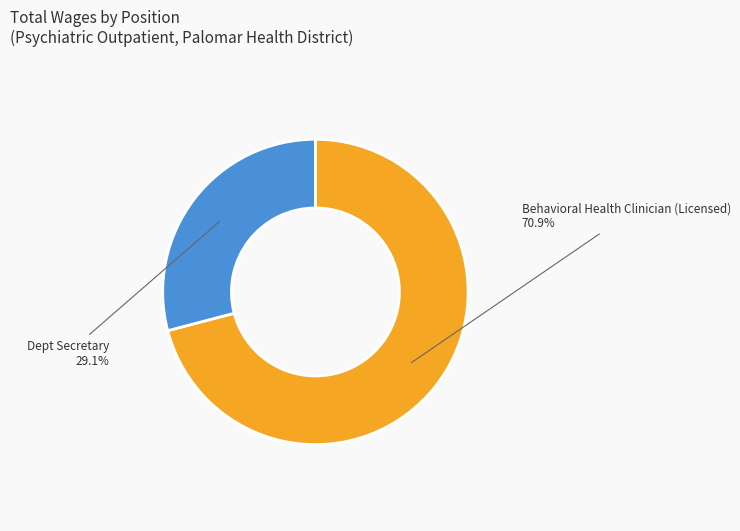

What percentage is the Behavioral Health Clinician (Licensed) slice, to the nearest percent?

71%